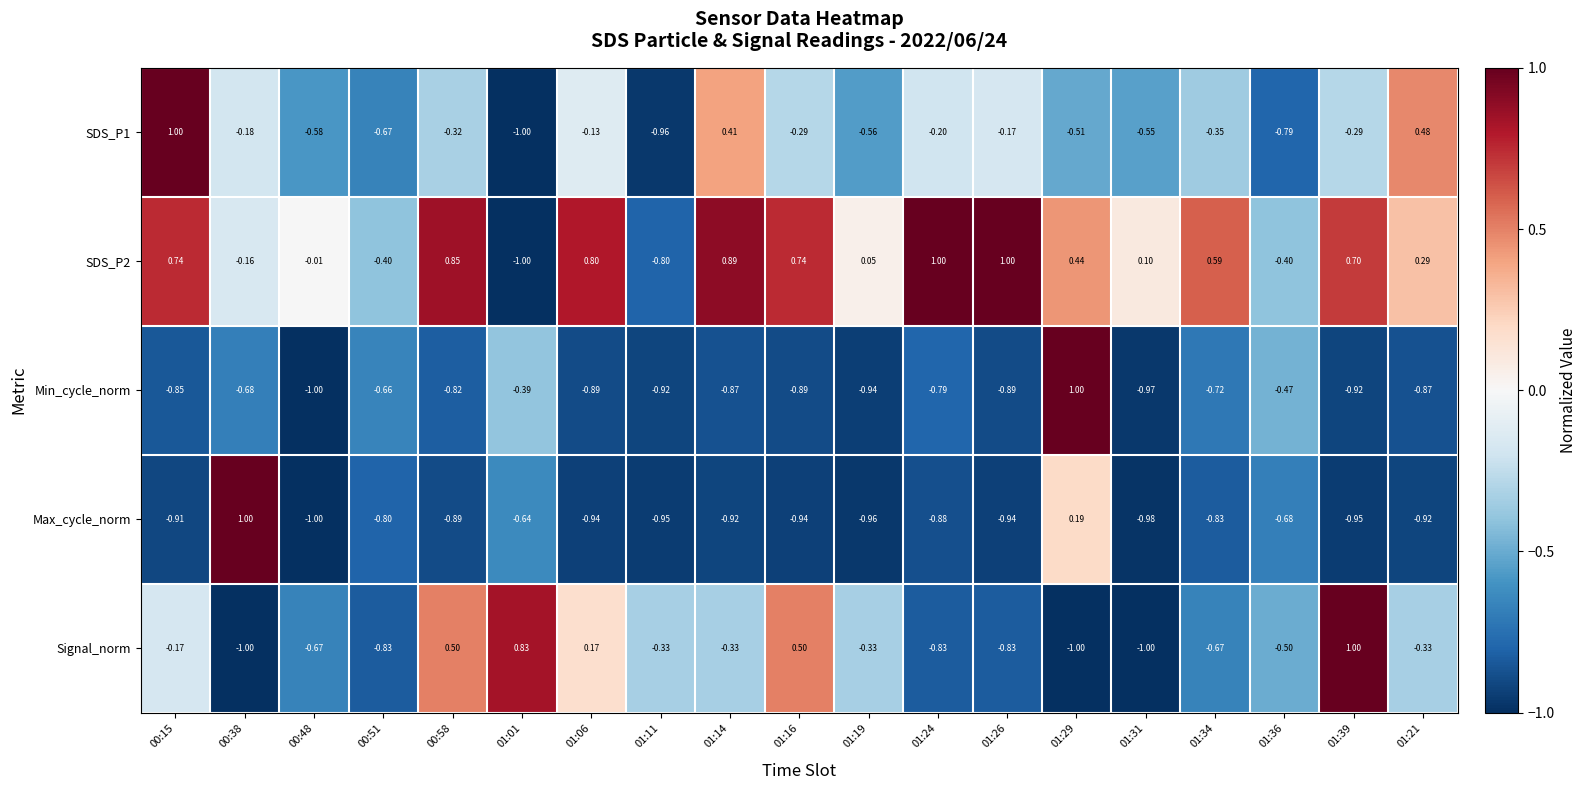

What is the total value across all series at 01:01?

-2.2